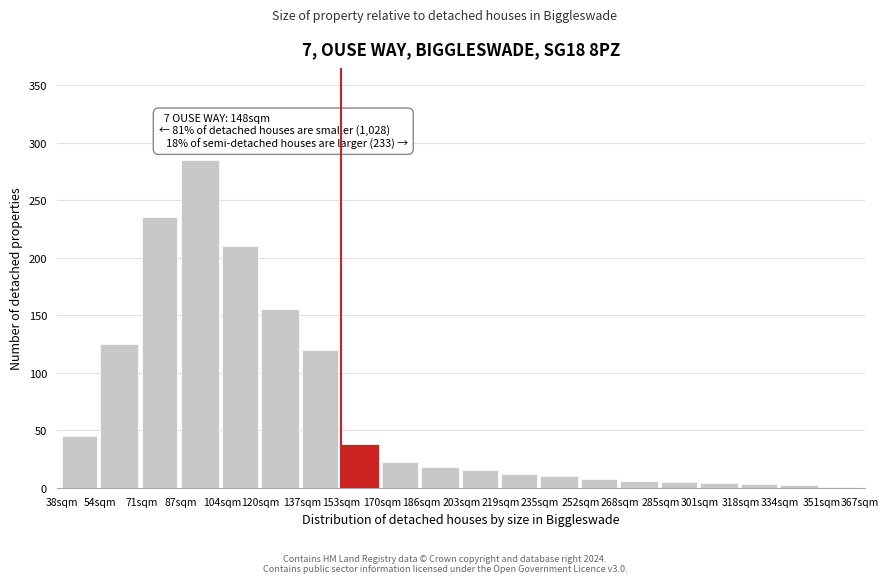

Which category has the highest value across all series?

87sqm